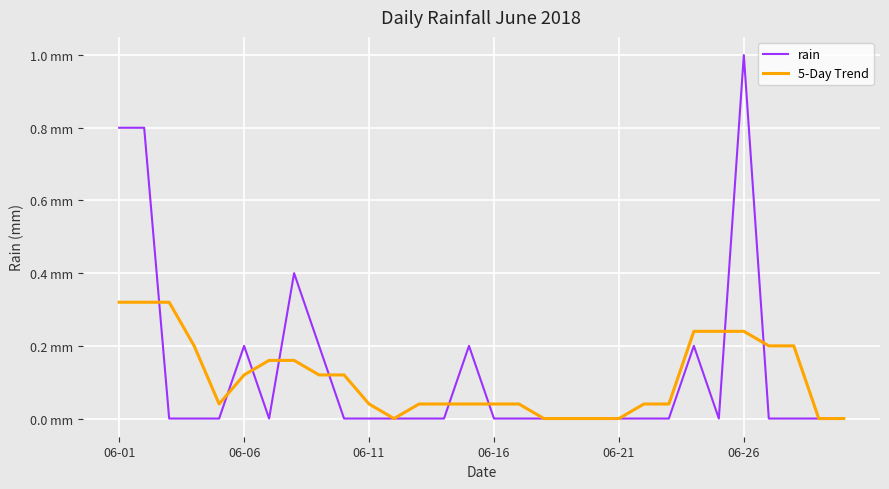

What are all the series names shown in the legend?

rain, 5-Day Trend